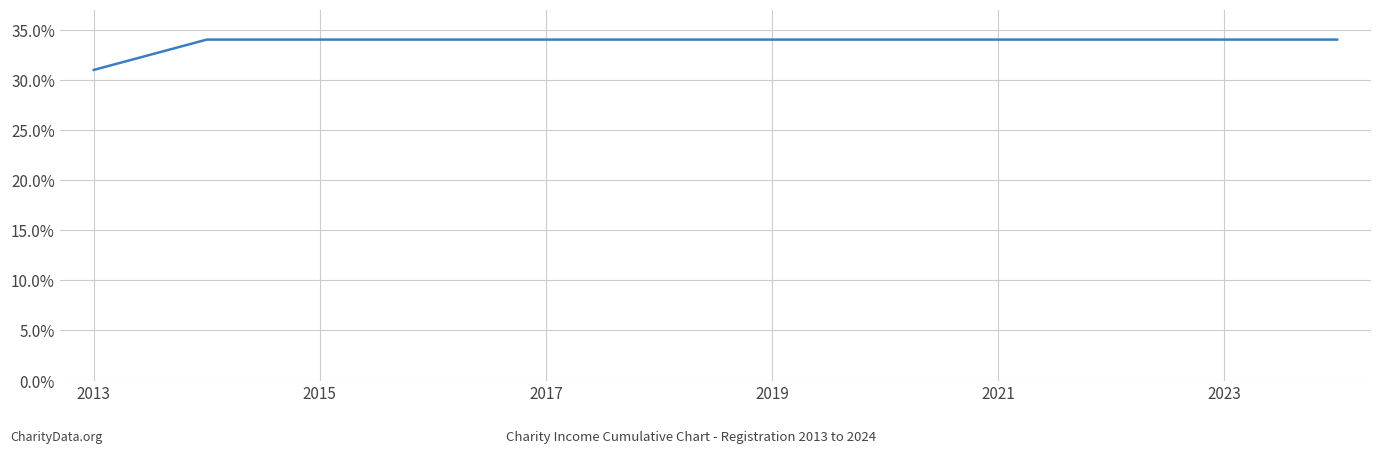

What is the maximum value shown in the chart?

34.0